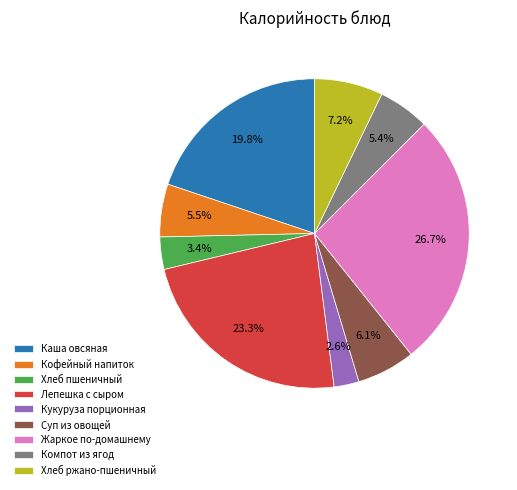

Approximately how many times larger is the value at Кукуруза порционная compared to Хлеб ржано-пшеничный?

0.4